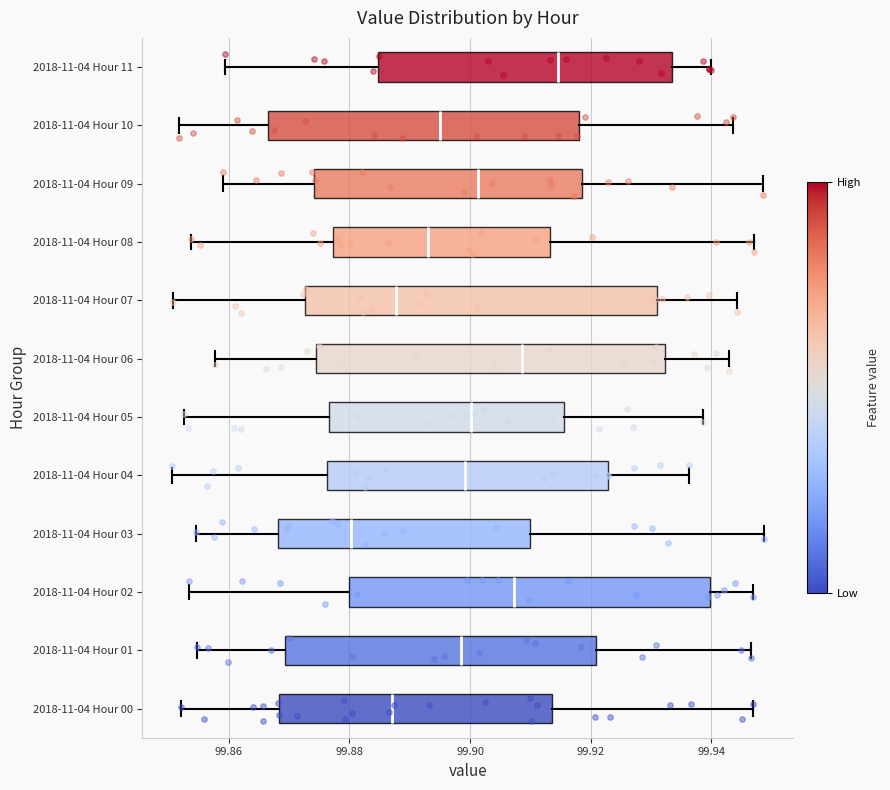

Reading bottom to top, transcribe this box plot: for each box, give where its median line is, the range the box spans, and where its two whiskers end, as read against the x-axis. The values are not printed on the chart, so give them approximately, as read against the axis.

2018-11-04 Hour 00: median 99.888, box 99.868 to 99.914, whiskers 99.852 to 99.946
2018-11-04 Hour 01: median 99.898, box 99.870 to 99.920, whiskers 99.854 to 99.946
2018-11-04 Hour 02: median 99.908, box 99.880 to 99.940, whiskers 99.854 to 99.946
2018-11-04 Hour 03: median 99.880, box 99.868 to 99.910, whiskers 99.854 to 99.948
2018-11-04 Hour 04: median 99.900, box 99.876 to 99.922, whiskers 99.850 to 99.936
2018-11-04 Hour 05: median 99.900, box 99.876 to 99.916, whiskers 99.852 to 99.938
2018-11-04 Hour 06: median 99.908, box 99.874 to 99.932, whiskers 99.858 to 99.942
2018-11-04 Hour 07: median 99.888, box 99.872 to 99.932, whiskers 99.850 to 99.944
2018-11-04 Hour 08: median 99.894, box 99.878 to 99.914, whiskers 99.854 to 99.948
2018-11-04 Hour 09: median 99.902, box 99.874 to 99.918, whiskers 99.860 to 99.948
2018-11-04 Hour 10: median 99.894, box 99.866 to 99.918, whiskers 99.852 to 99.944
2018-11-04 Hour 11: median 99.914, box 99.884 to 99.934, whiskers 99.860 to 99.940